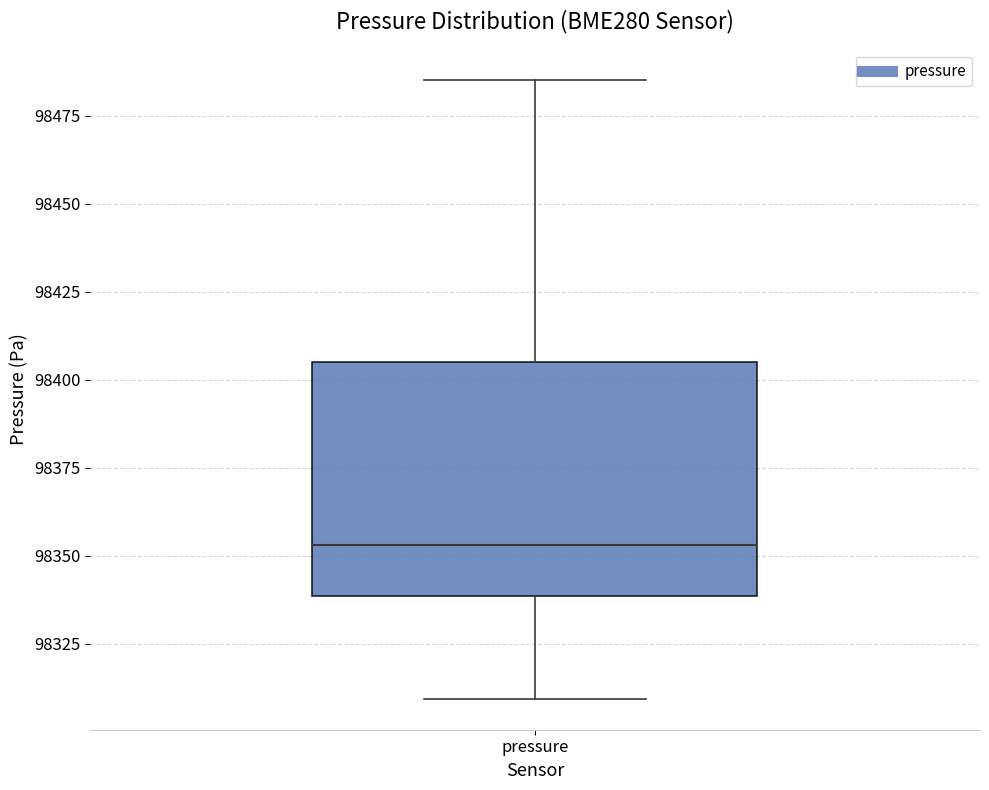

Where is the upper edge of the box for pressure on the y-axis? The values are not printed on the chart, so give them approximately, as read against the axis.

98405